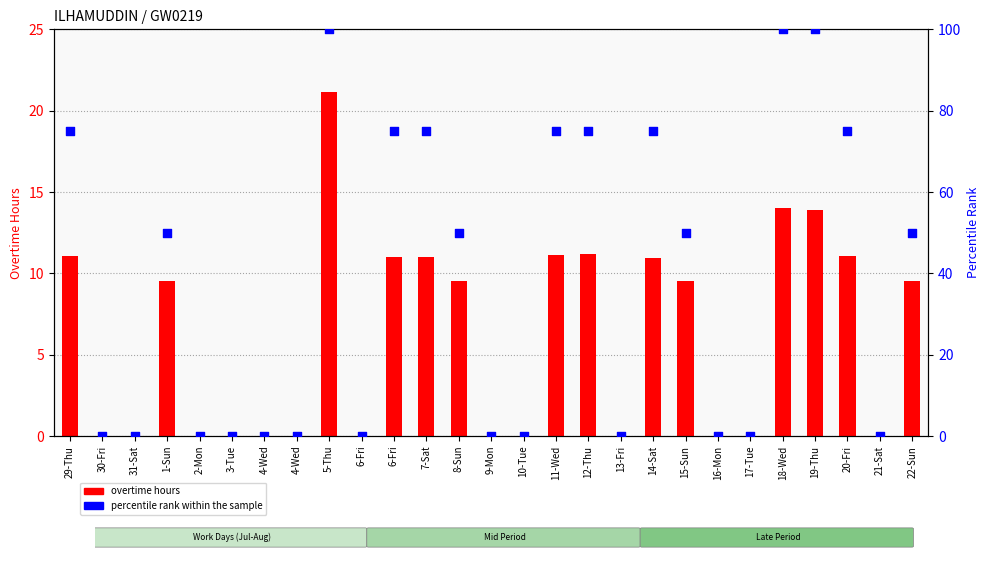

Is the value of percentile rank within the sample at 6-Fri greater than the value of overtime hours at 31-Sat?

No